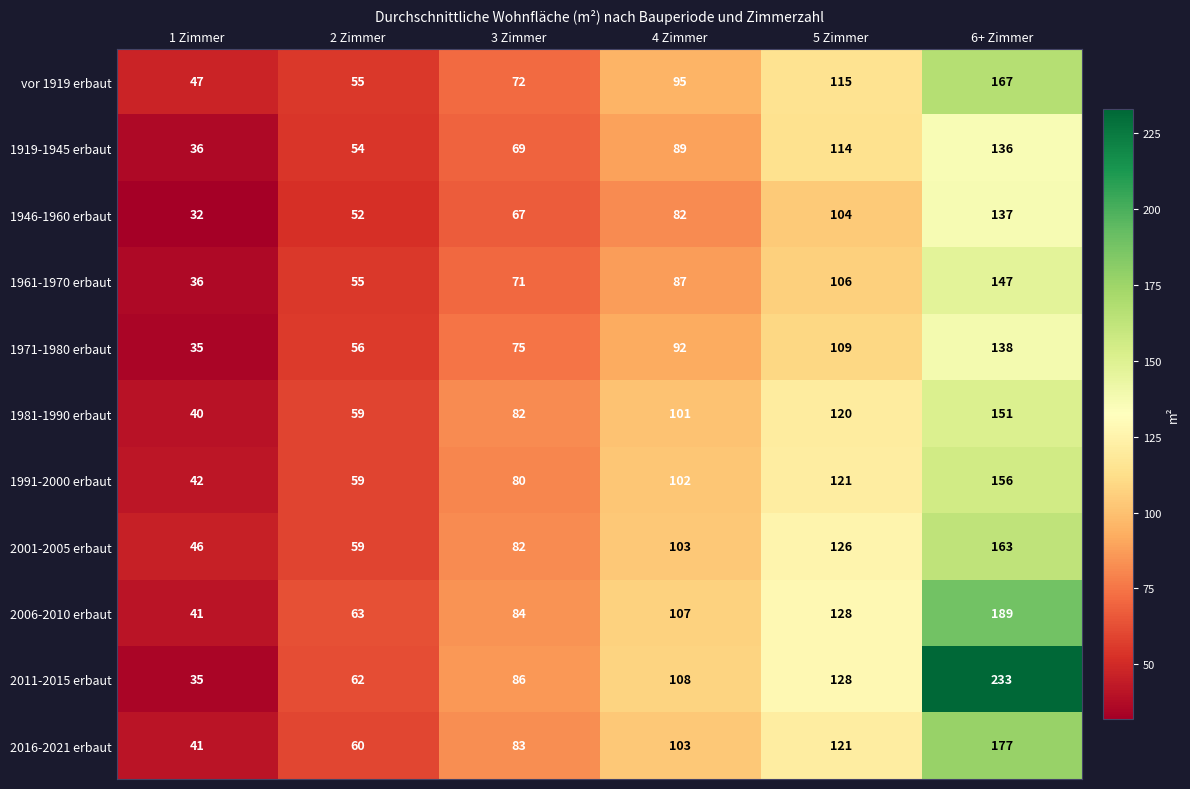

Which series has the largest range (max minus min)?

2011-2015 erbaut